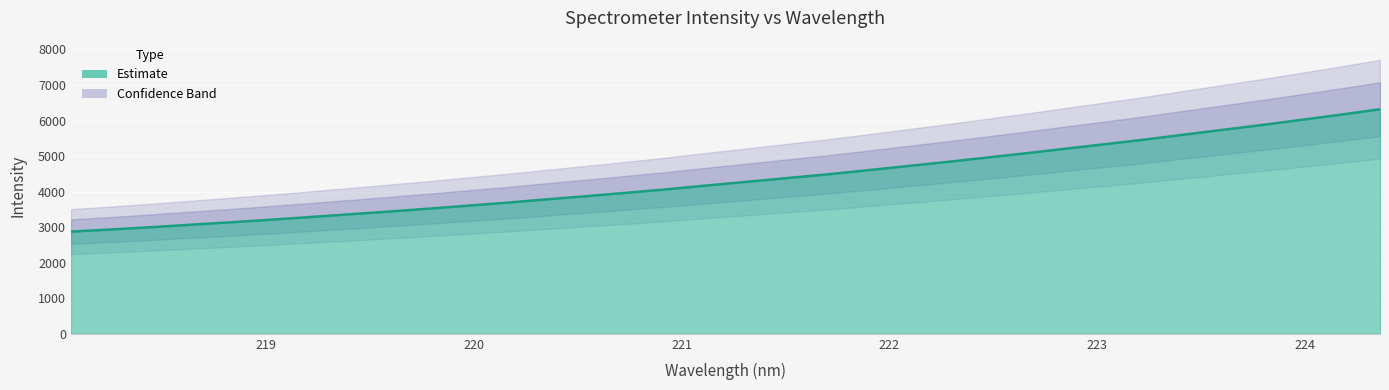

Reading left to right, what are all the values shown in this chart?

2874.7	2934.2	2998.3	3068.2	3135.5	3206.8	3283.4	3360.7	3439.3	3520.1	3605.4	3690.6	3784.1	3873.8	3968.1	4064.5	4171.1	4273.0	4376.2	4479.5	4593.4	4710.1	4825.8	4948.1	5070.5	5199.6	5327.3	5455.0	5595.7	5733.5	5871.4	6017.3	6163.9	6318.3